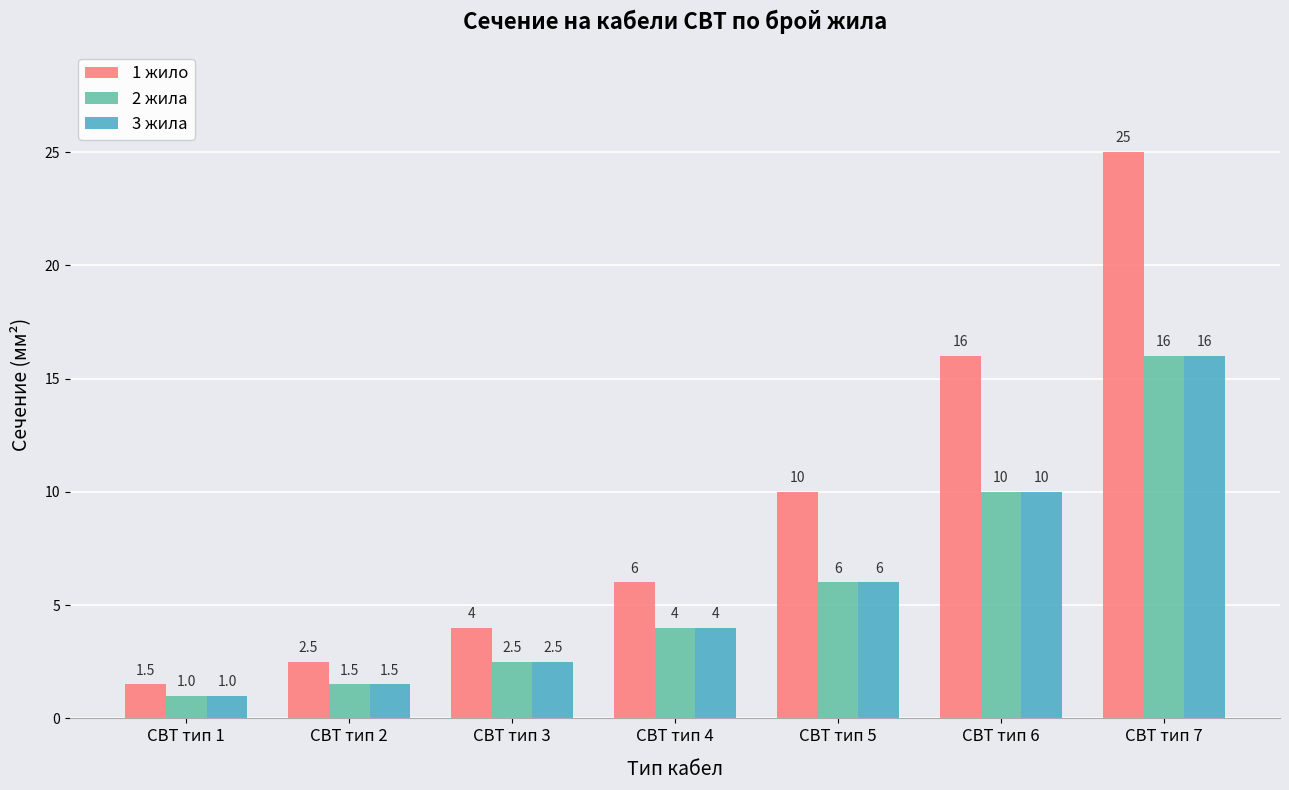

The 3 жила series shows 4.3 at СВТ тип 6. True or false?

False